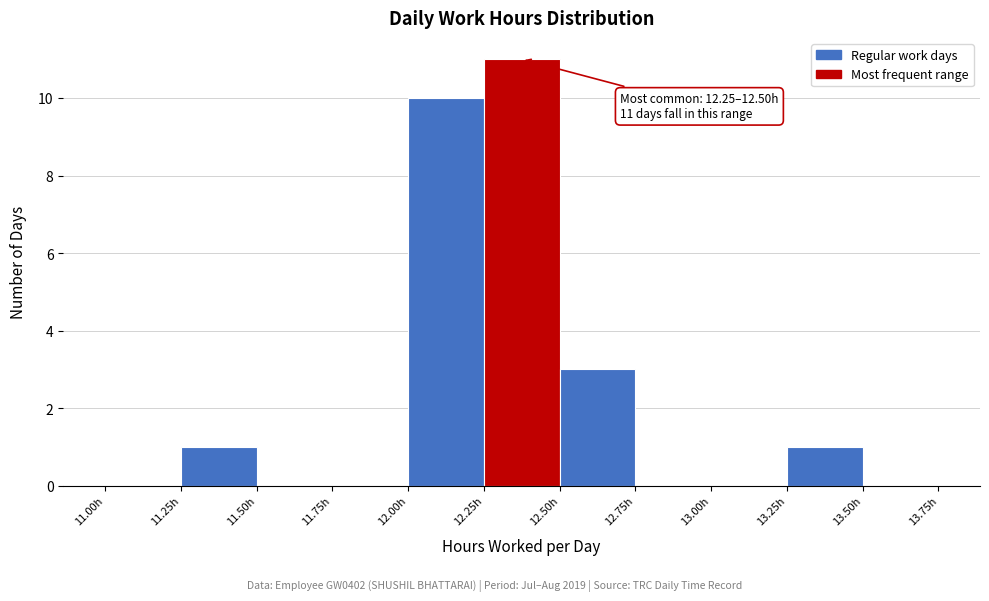

Over which range of the x-axis is the bar tallest?

12.25 to 12.50